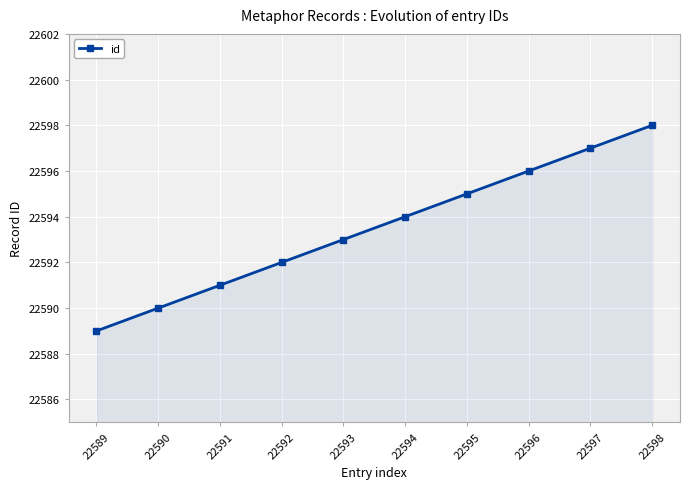

What is the sum of the values at 22592 and 22596?

45188